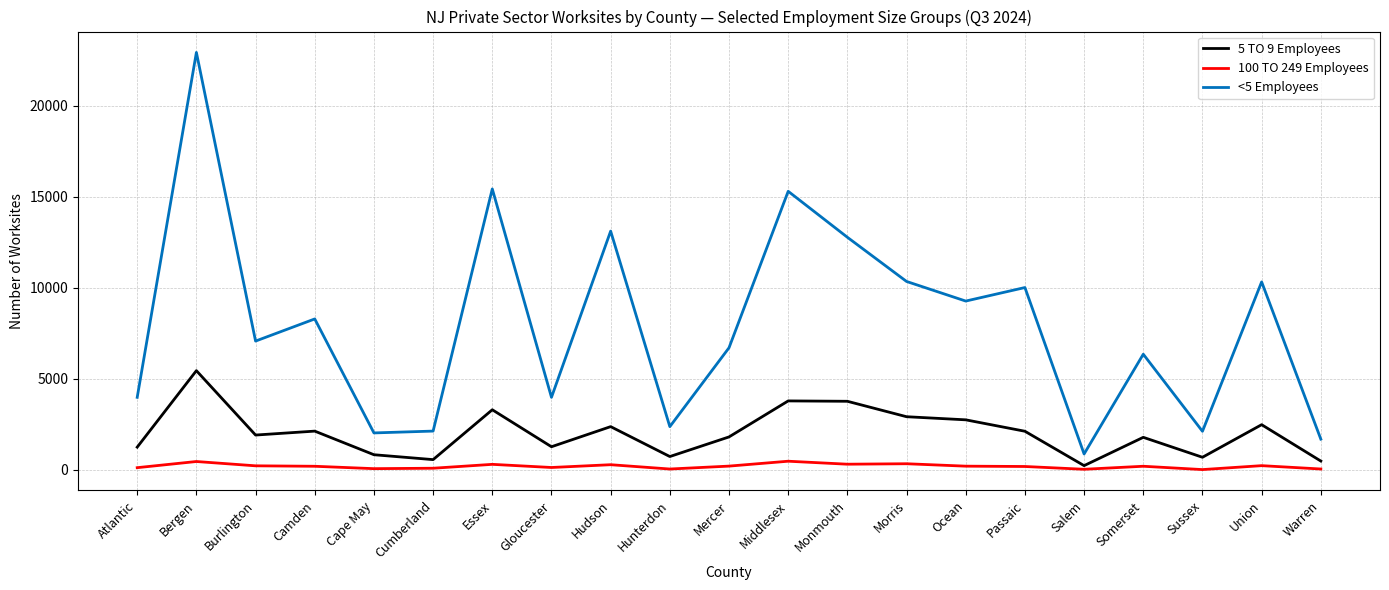

The value of 5 TO 9 Employees at Salem is 217. True or false?

True